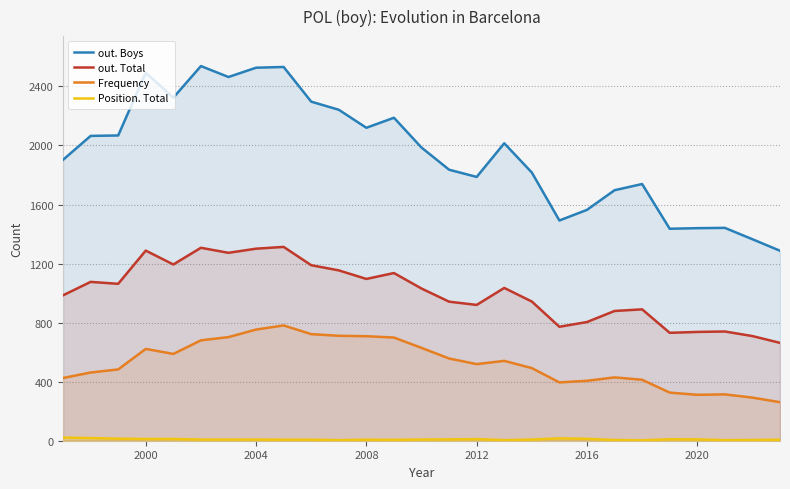

Which series has the largest range (max minus min)?

out. Boys